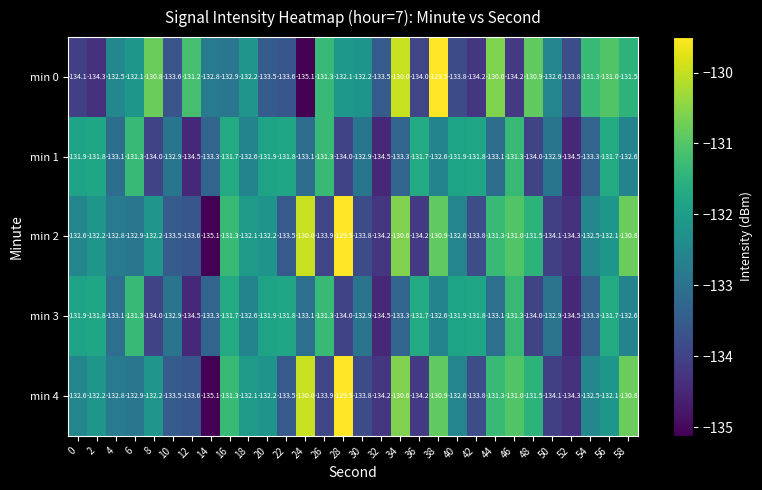

Read the min 0 value at 6.

-132.1